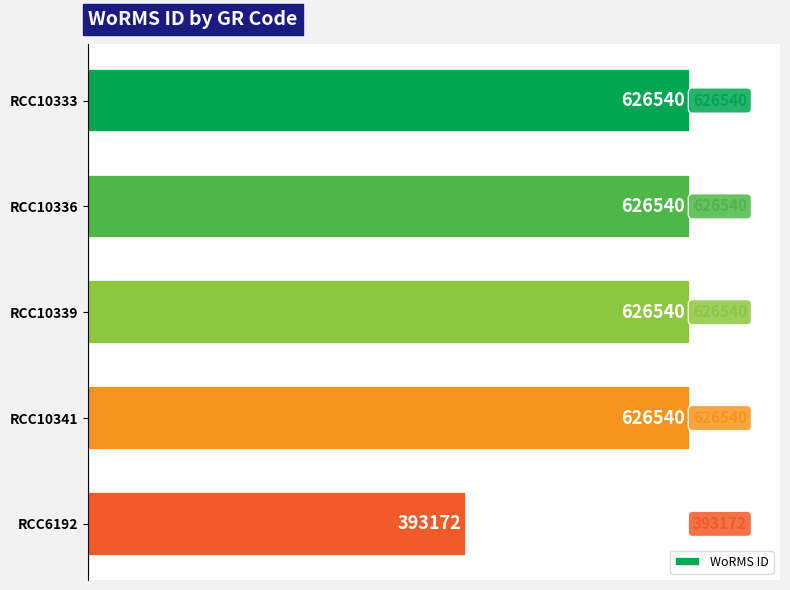

What is the sum of all values?

2899332